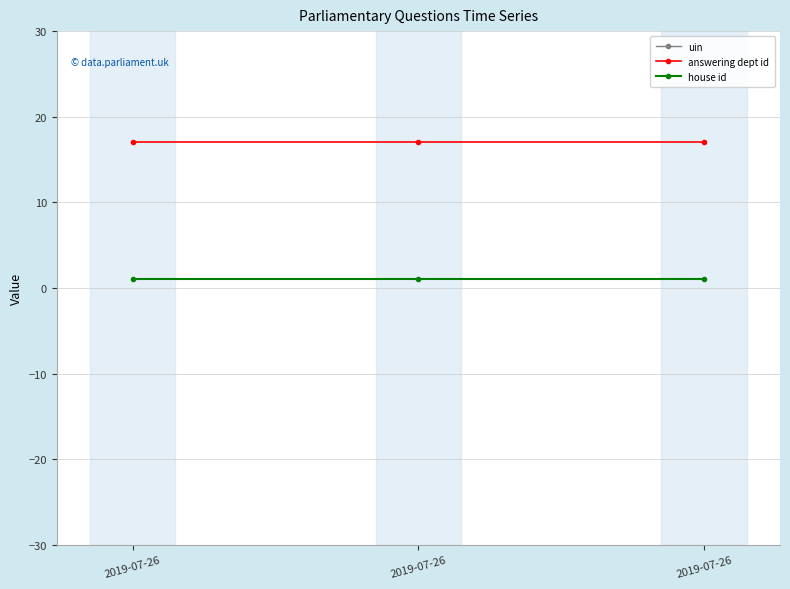

At which label does answering dept id reach its peak?

2019-07-26